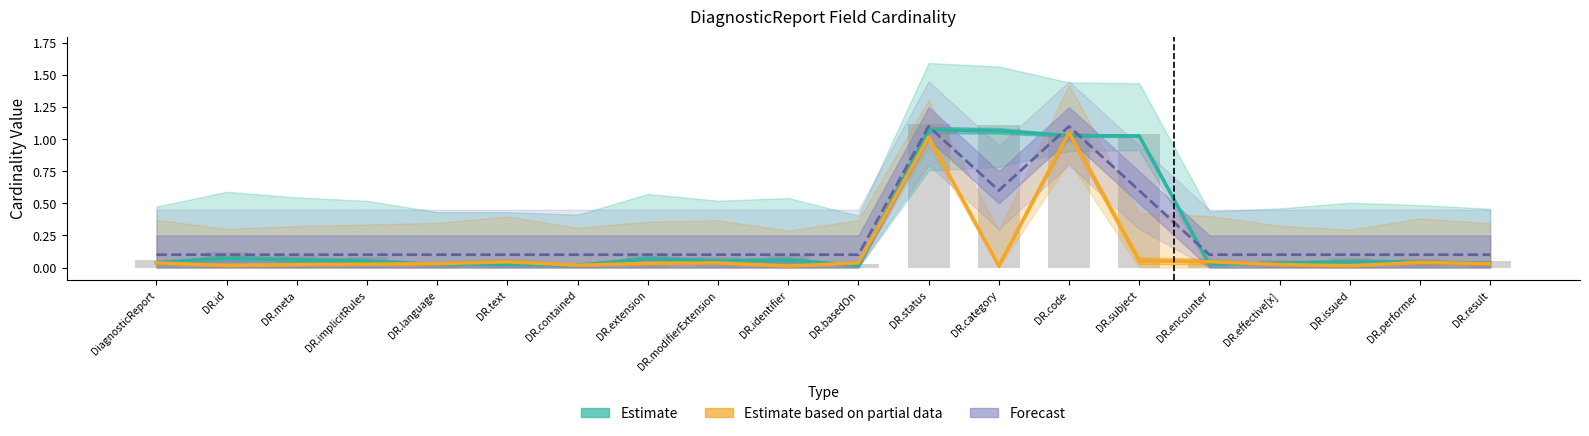

What is the label of the 6th bar from the right?

DR.subject